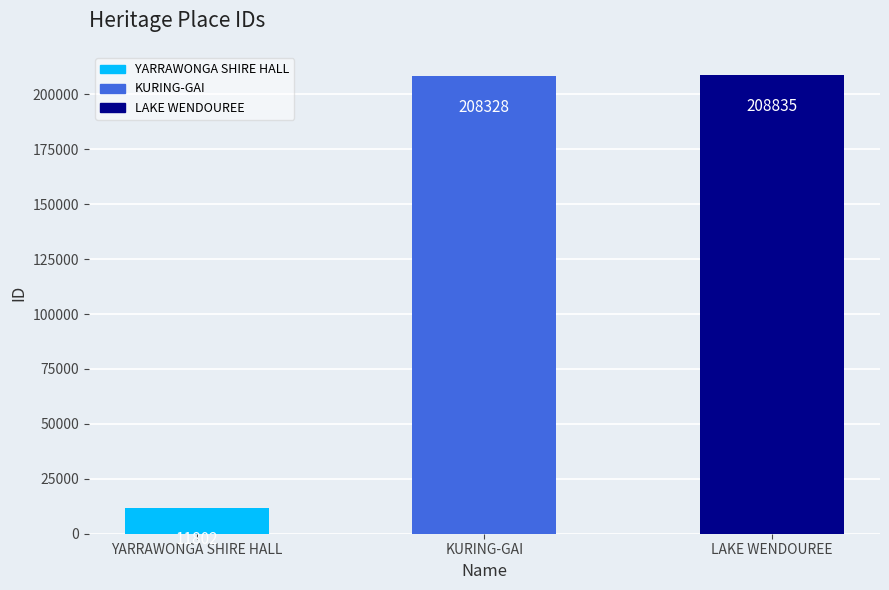

What is the average value?

142988